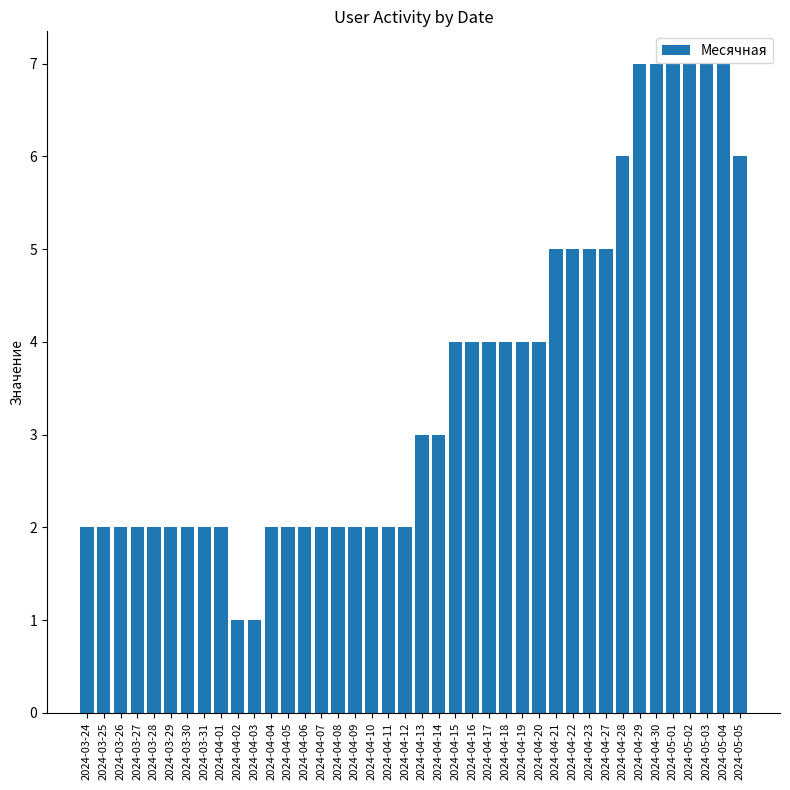

What is the maximum value shown in the chart?

7